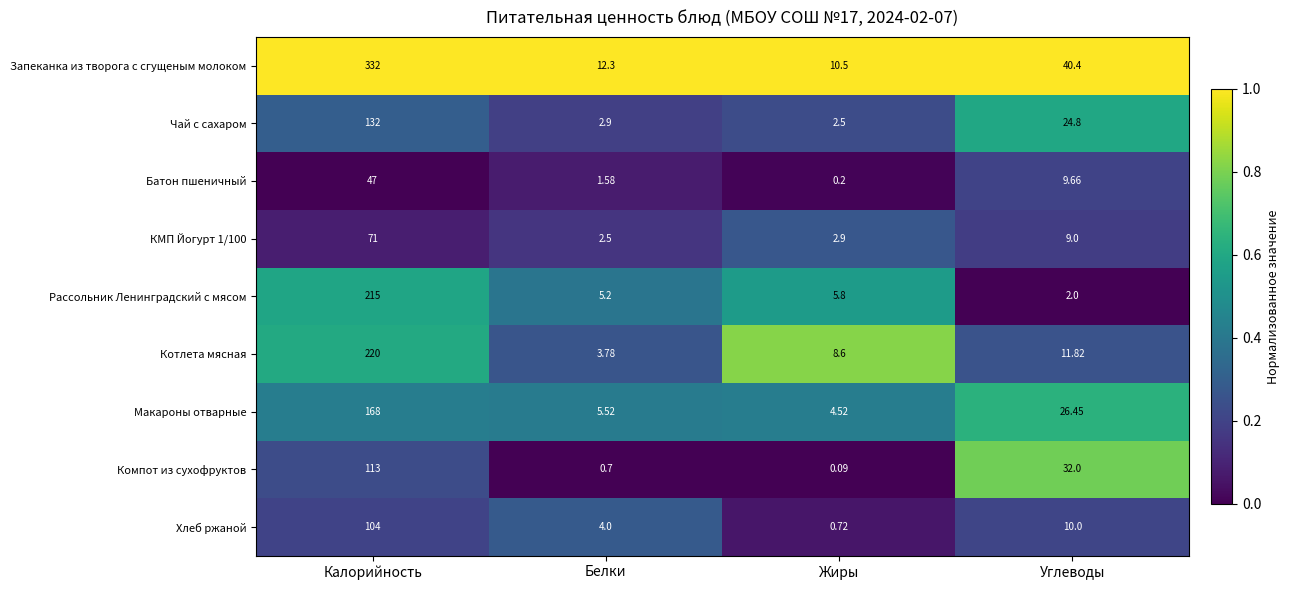

At which category is the sum across all series the highest?

Калорийность